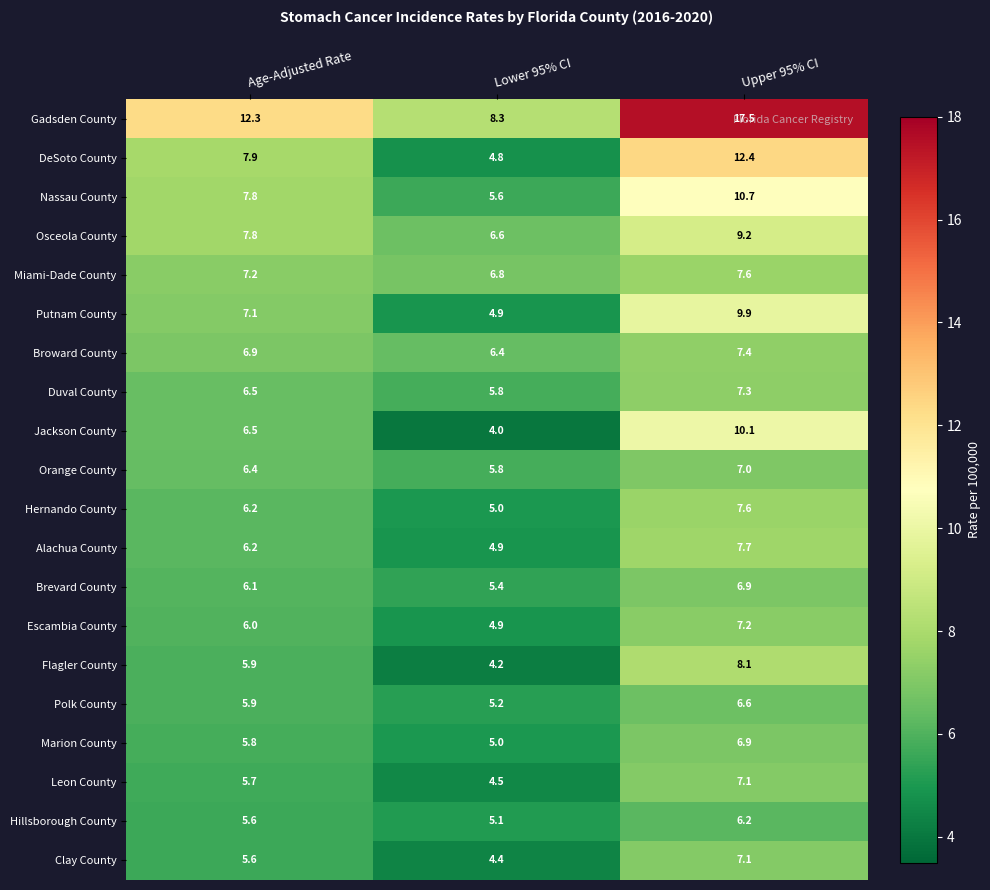

At which category is the sum across all series the highest?

Upper 95% CI